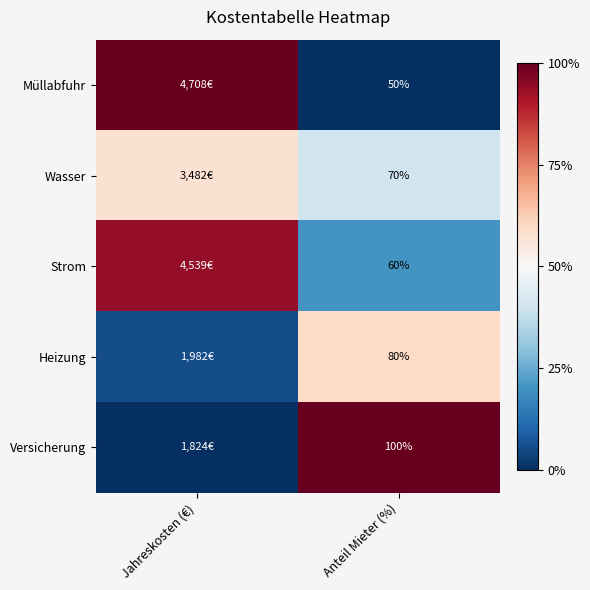

At Anteil Mieter (%), list the series in order from smallest to largest.

Müllabfuhr, Strom, Wasser, Heizung, Versicherung